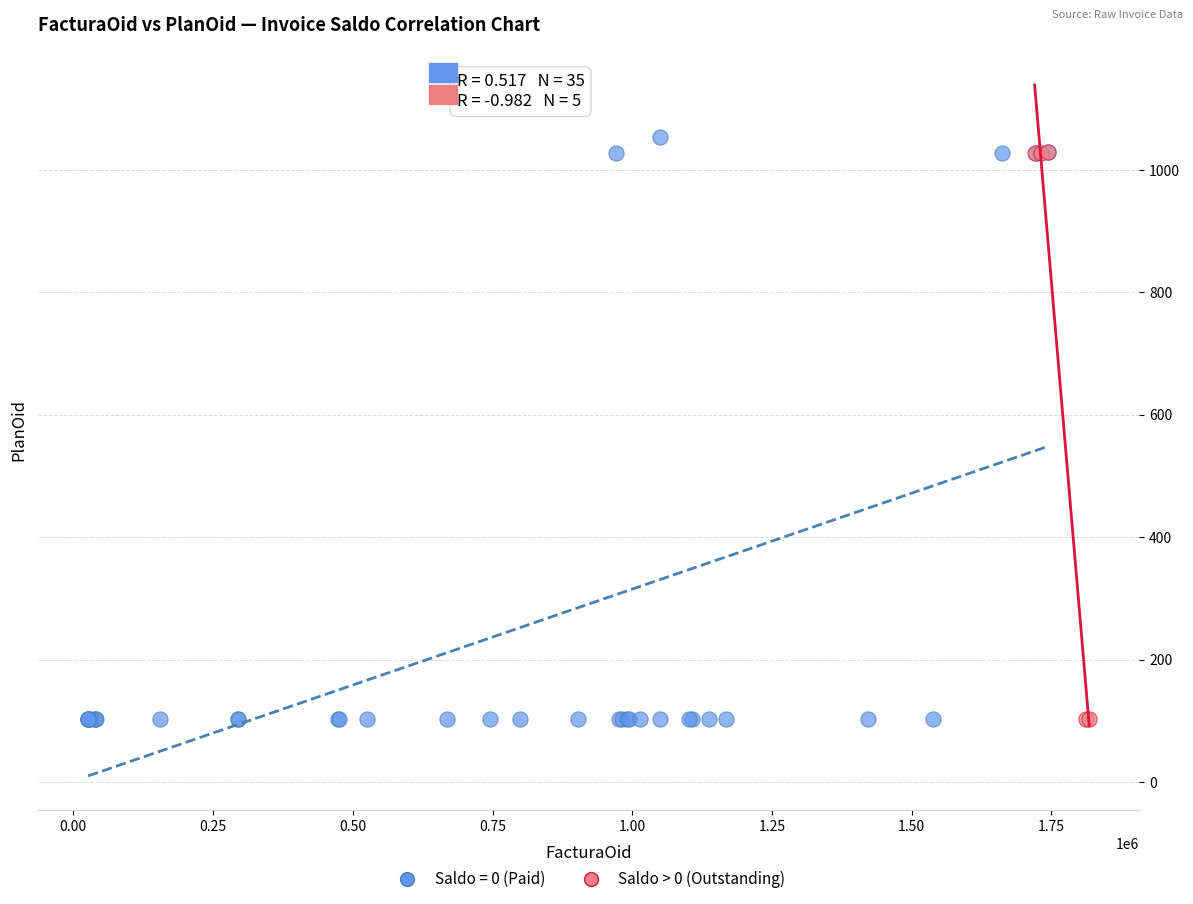

Which series has the largest Y range (max minus min)?

Saldo = 0 (Paid)